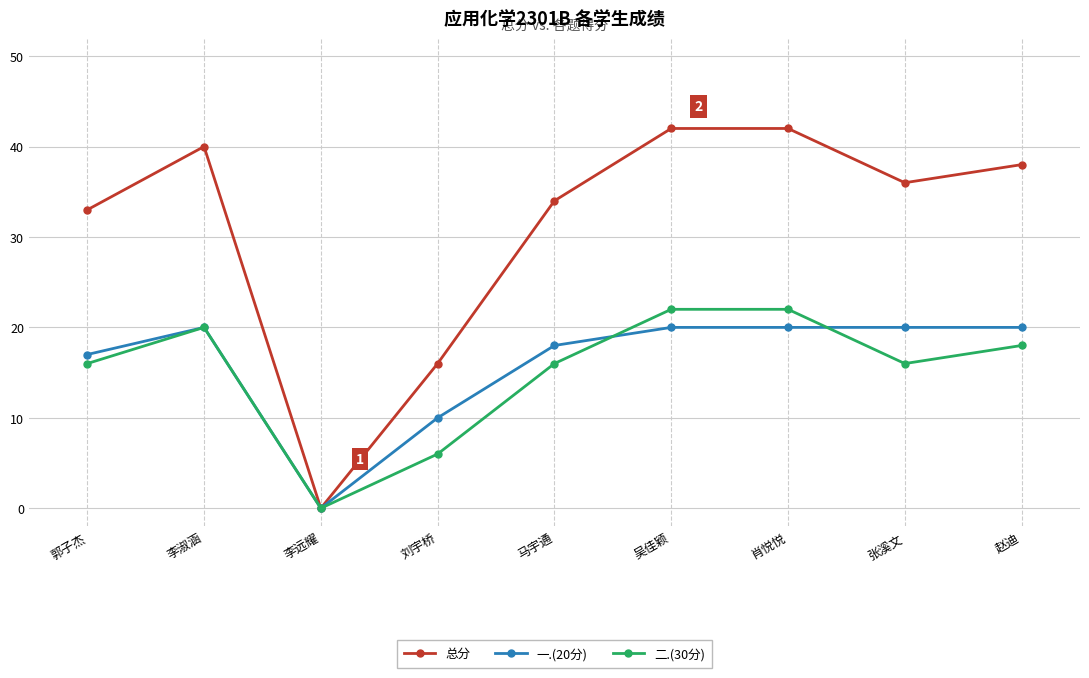

What is the difference between the 总分 values at 肖悦悦 and 李淑涵?

2